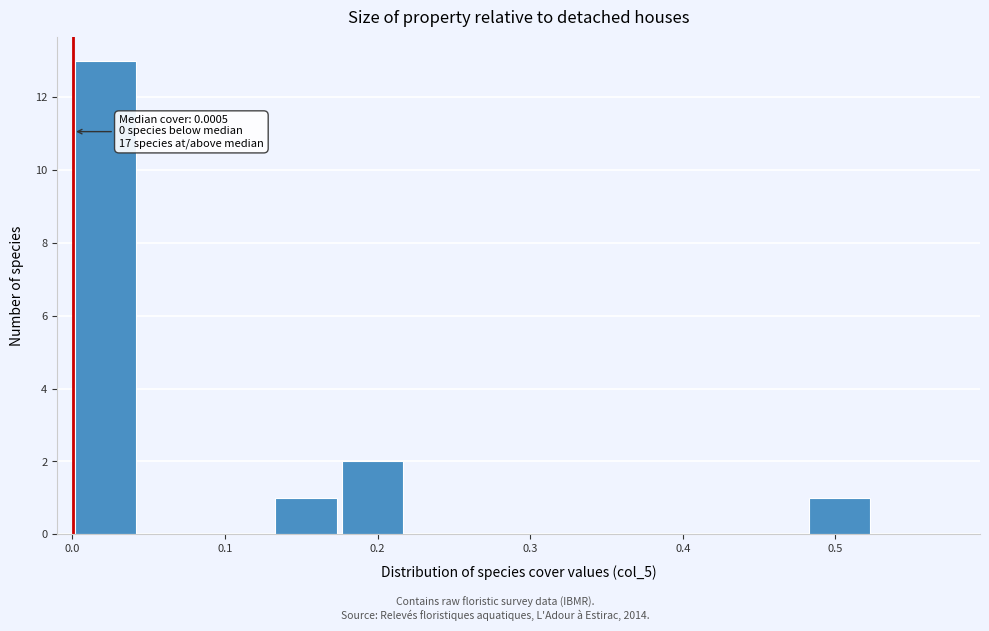

Which range on the x-axis has the tallest bar?

0.00 to 0.04